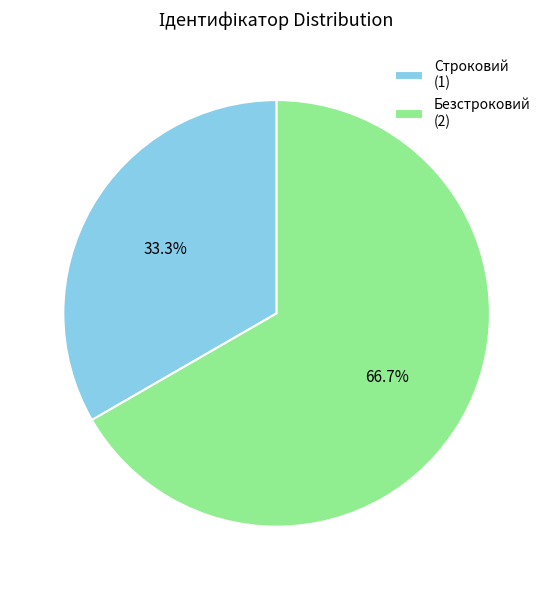

To the nearest percent, what portion does Безстроковий represent?

67%